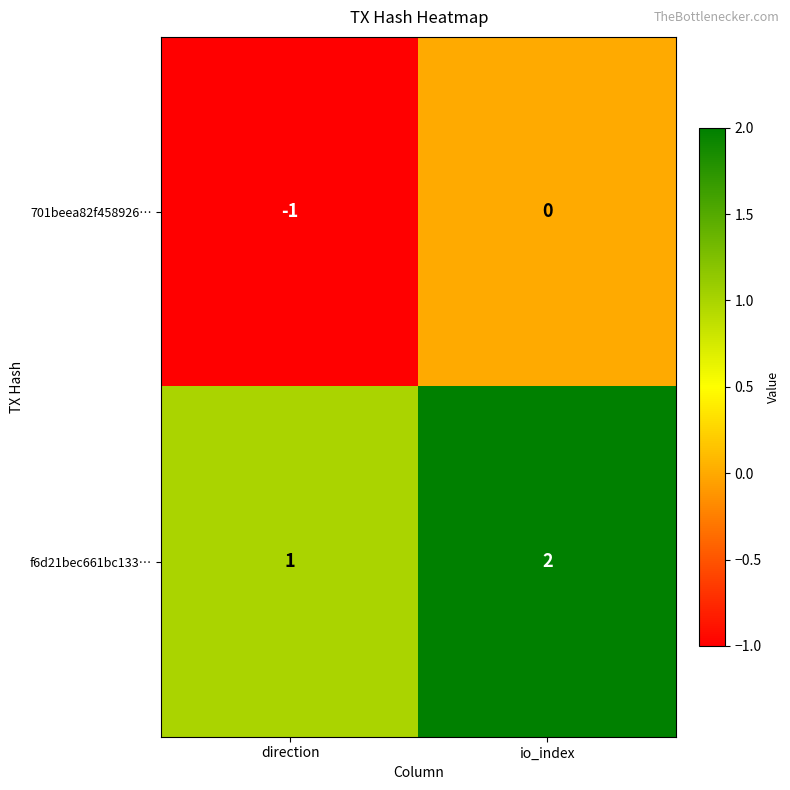

Rank the series by their average value, from lowest to highest.

701beea82f458926…, f6d21bec661bc133…